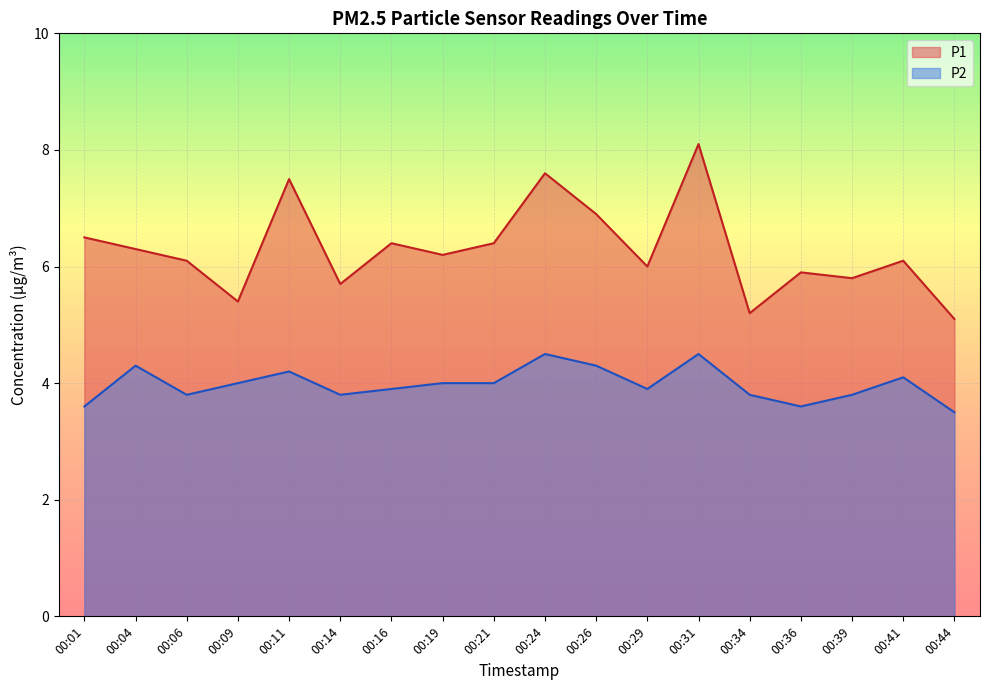

In P1, how many points are lower than both neighbors (excluding endpoints)?

6